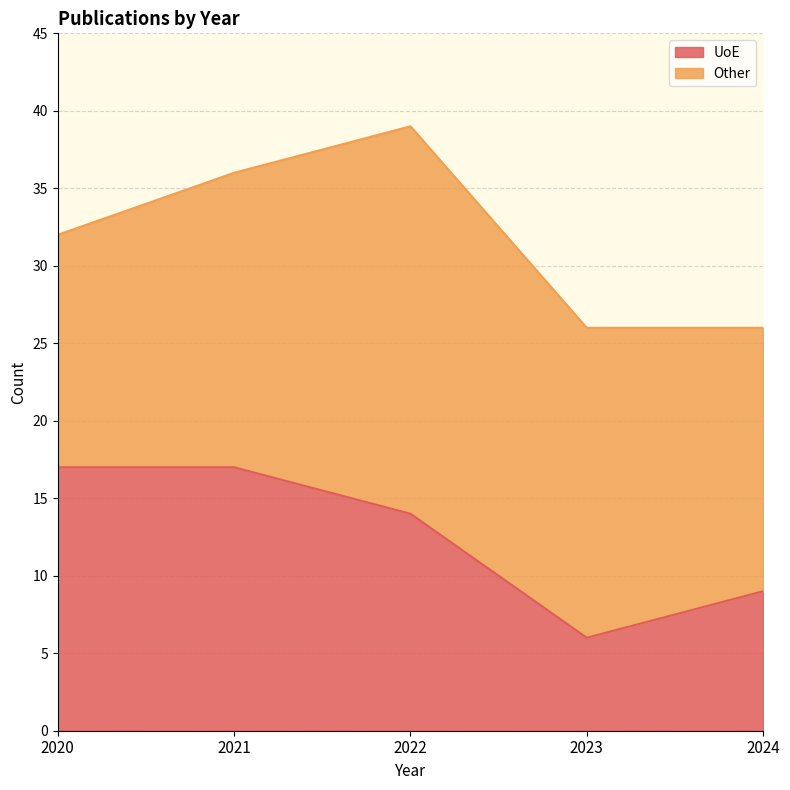

Reading left to right, extract all data points from this chart.

2020=17	2021=17	2022=14	2023=6	2024=9